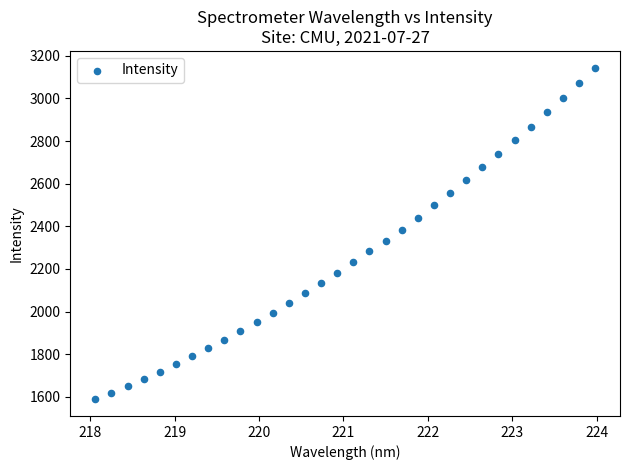

What is the range of Y values (max minus min)?

1556.8